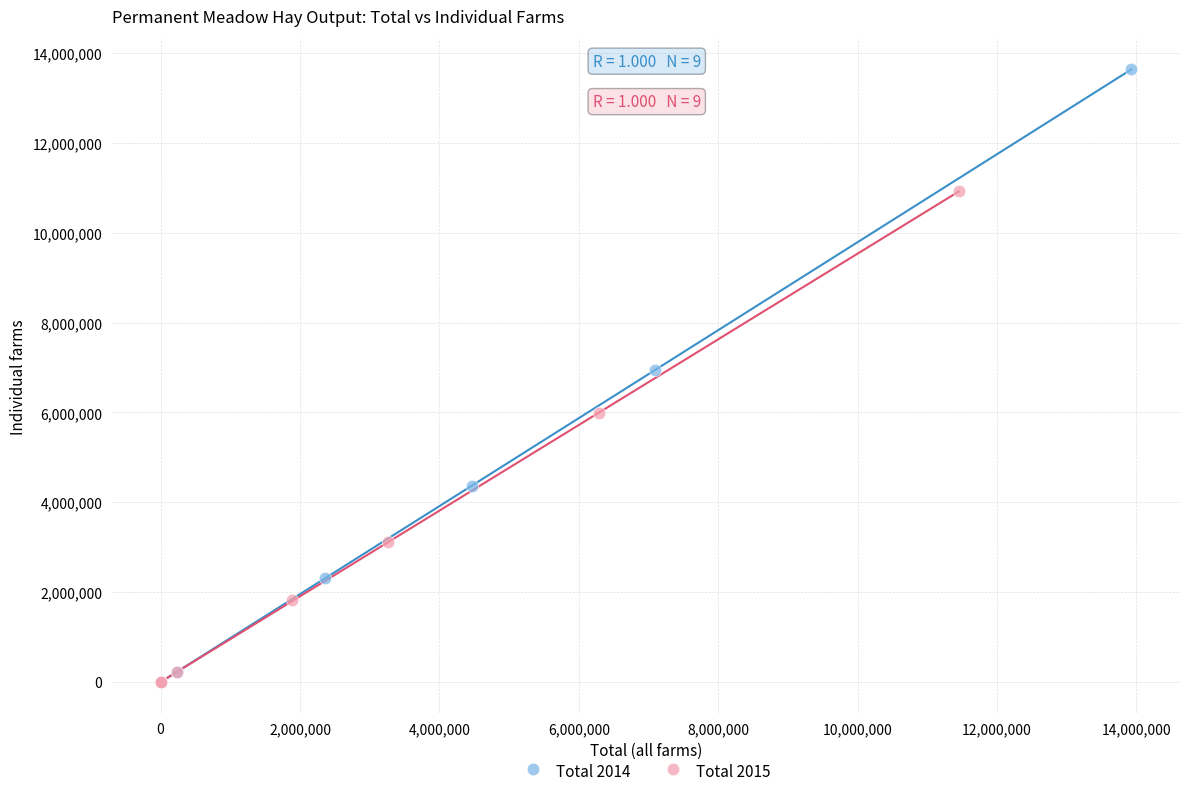

Which series has the widest spread of Y values?

Total 2014